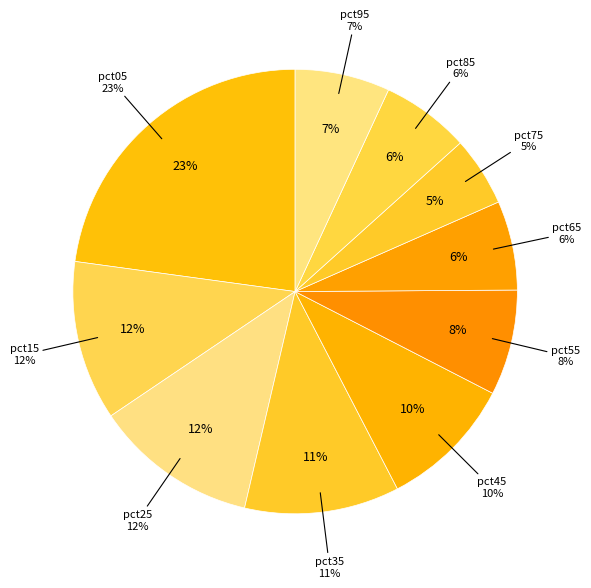

How many segments does this pie chart have?

10